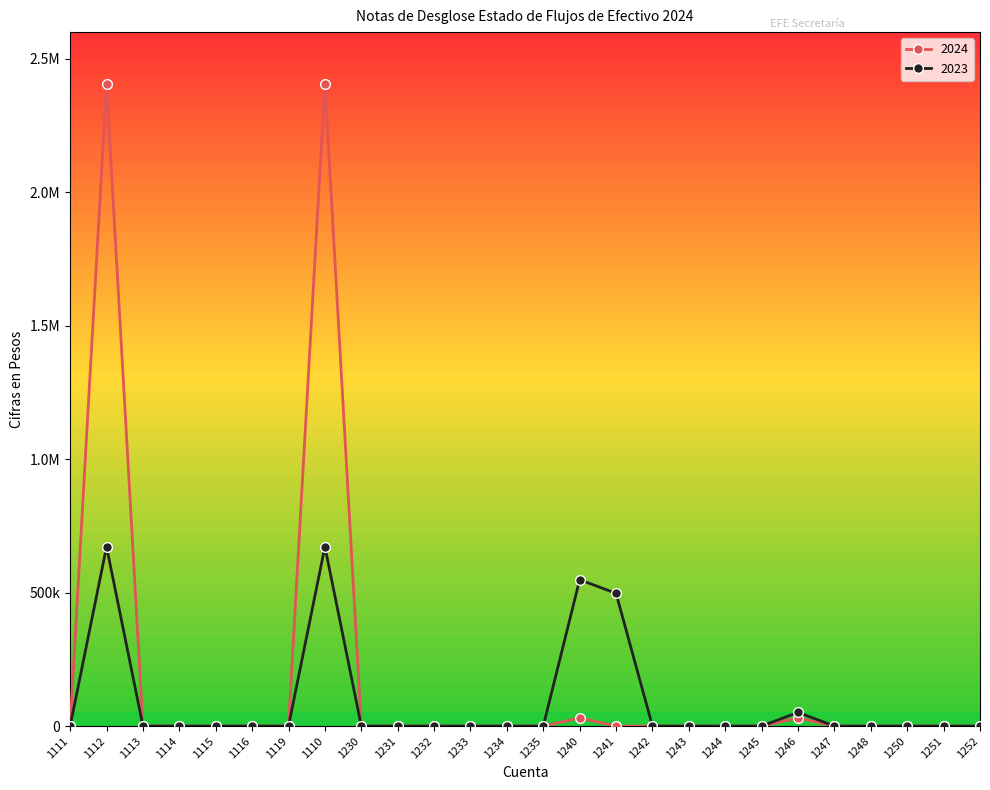

Does the chart have visible grid lines?

No